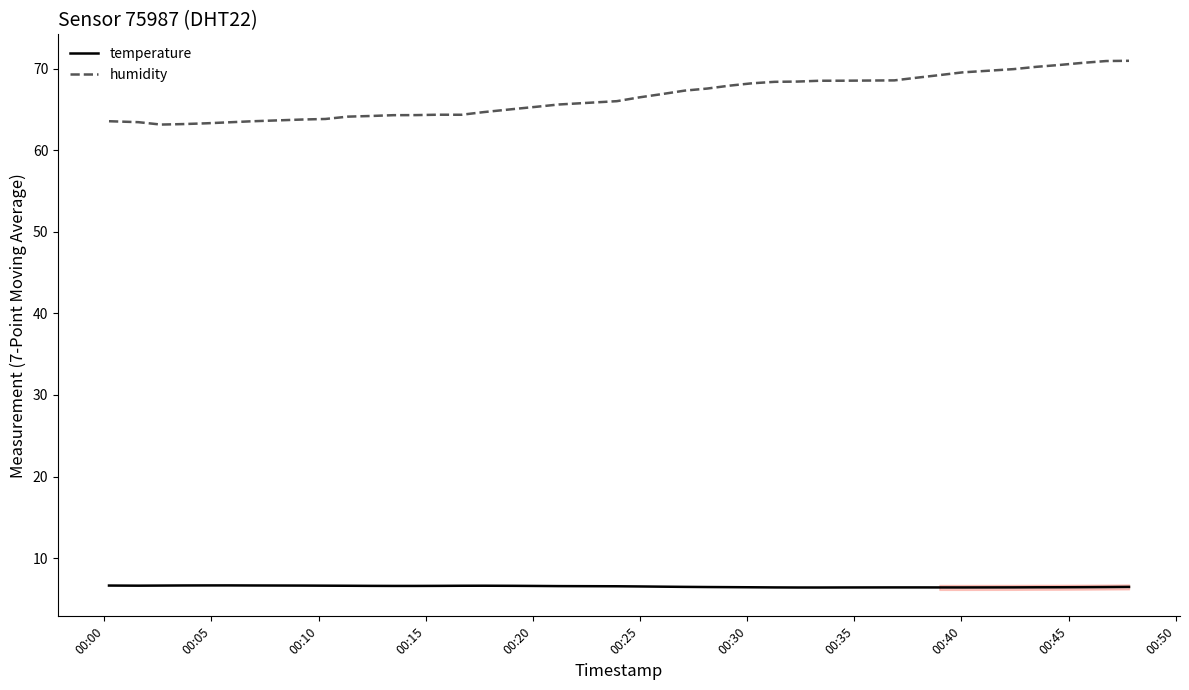

How many lines are shown in the chart?

2